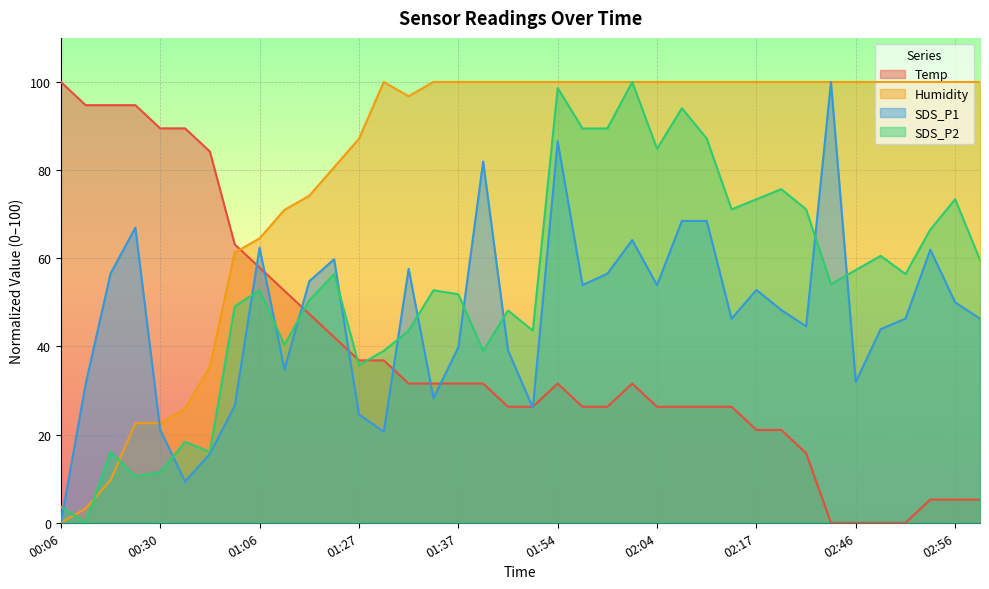

How many positive values does the Humidity series have?

37